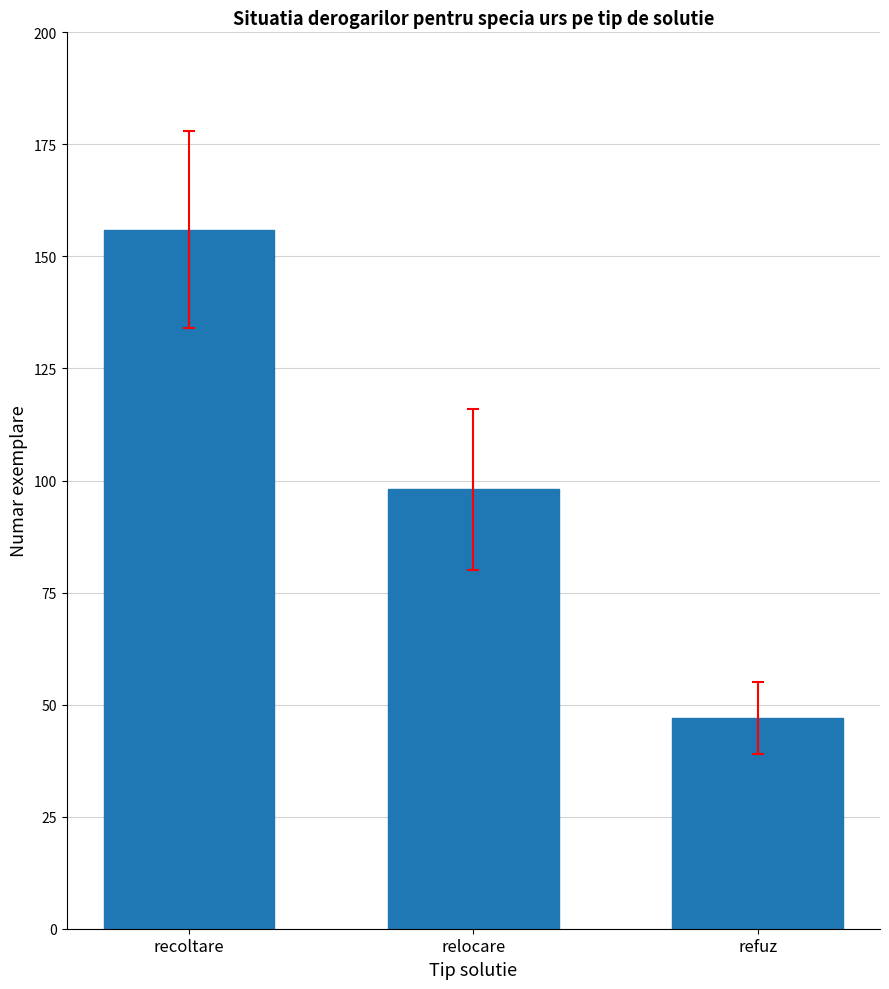

List the labels in order of value, largest first.

recoltare, relocare, refuz